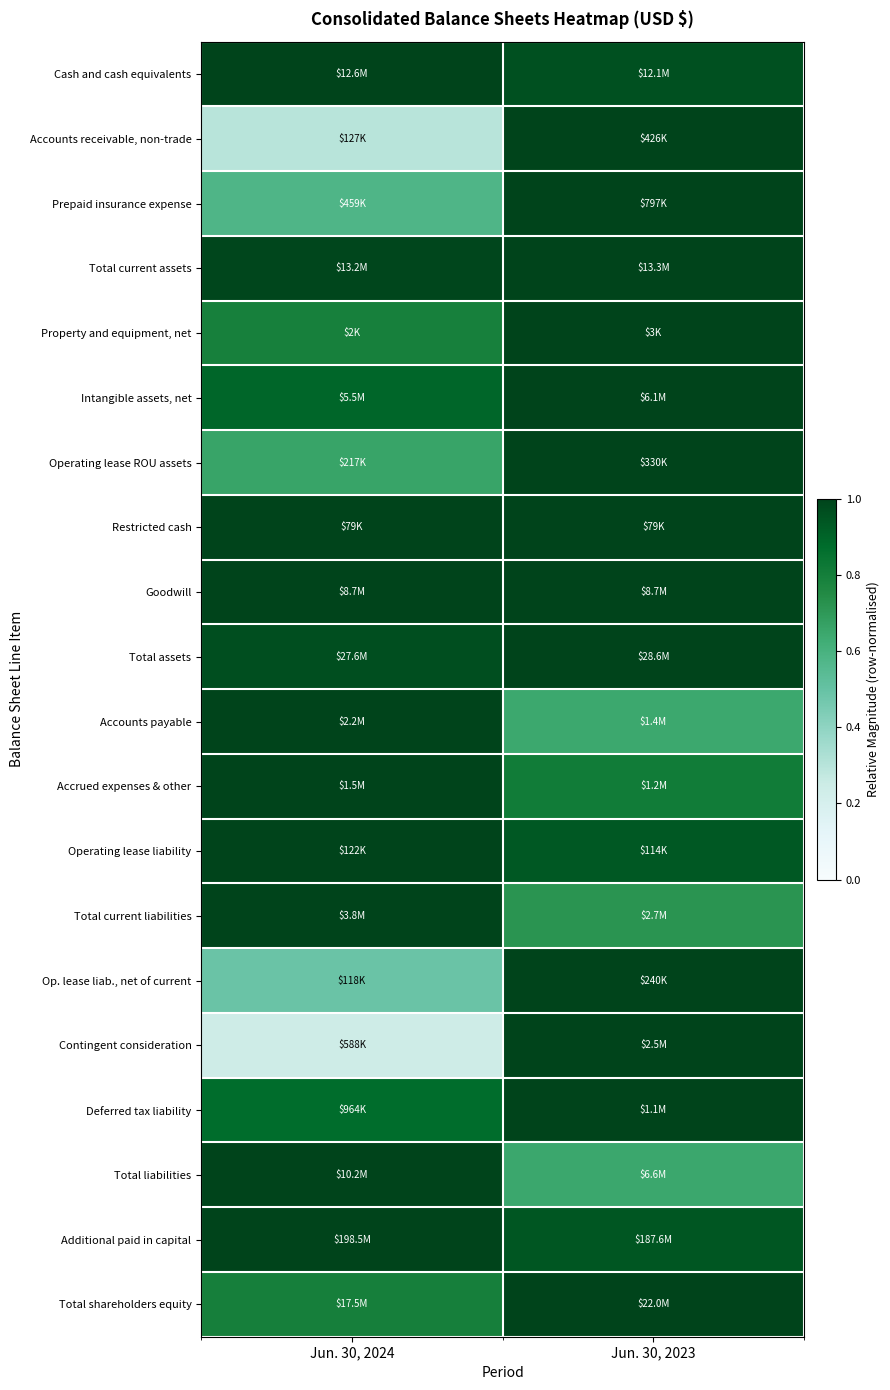

Which has a higher value, Jun. 30, 2023 or Jun. 30, 2024?

Jun. 30, 2024